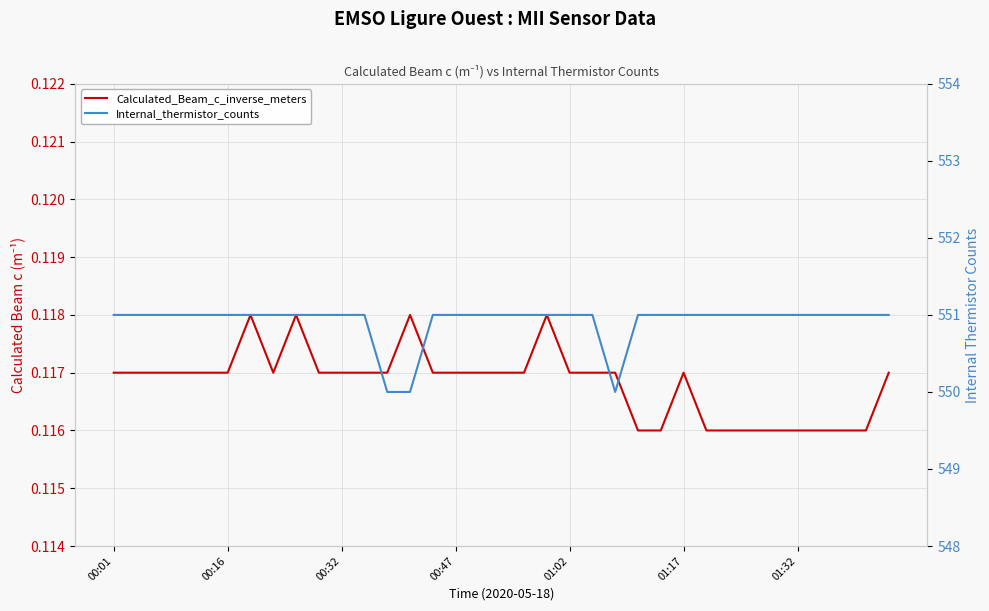

What is the greatest value displayed?

551.0